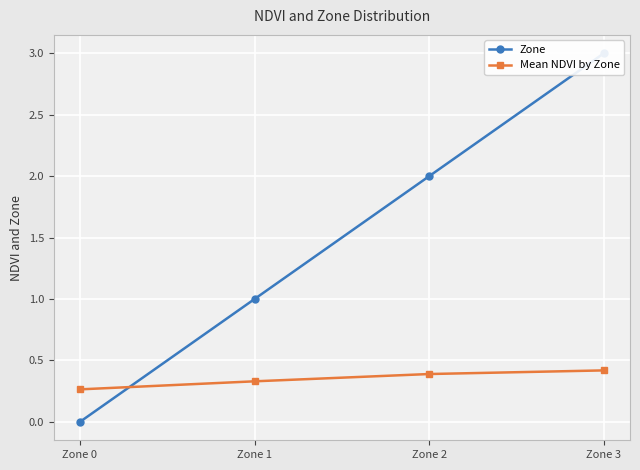

The value of Zone at Zone 0 is 1.9. True or false?

False